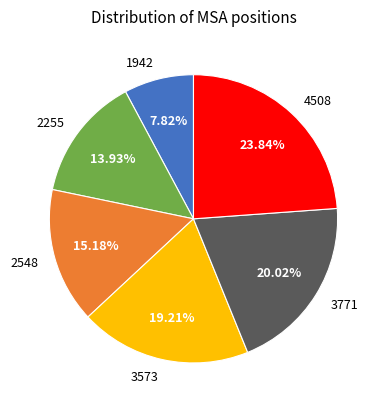

How many slices are in this pie chart?

6